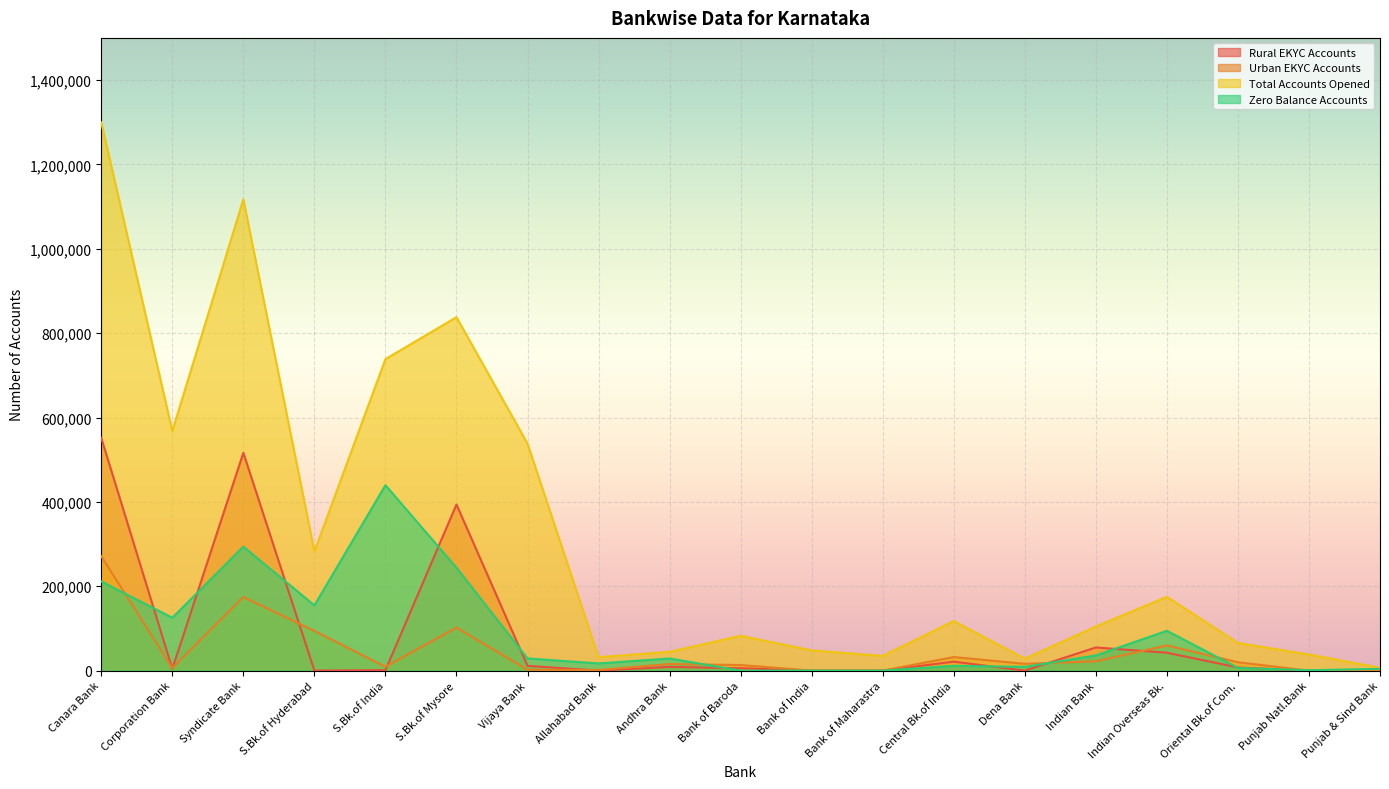

What is the difference between the highest and lowest values at S.Bk.of India?

737360